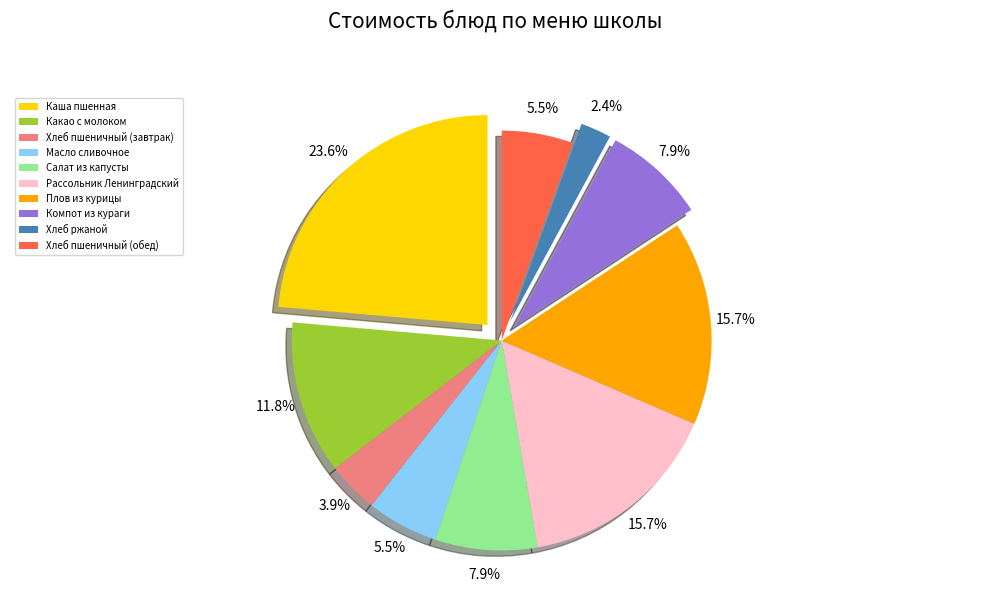

What percentage is NOT represented by Каша пшенная?

76.4%